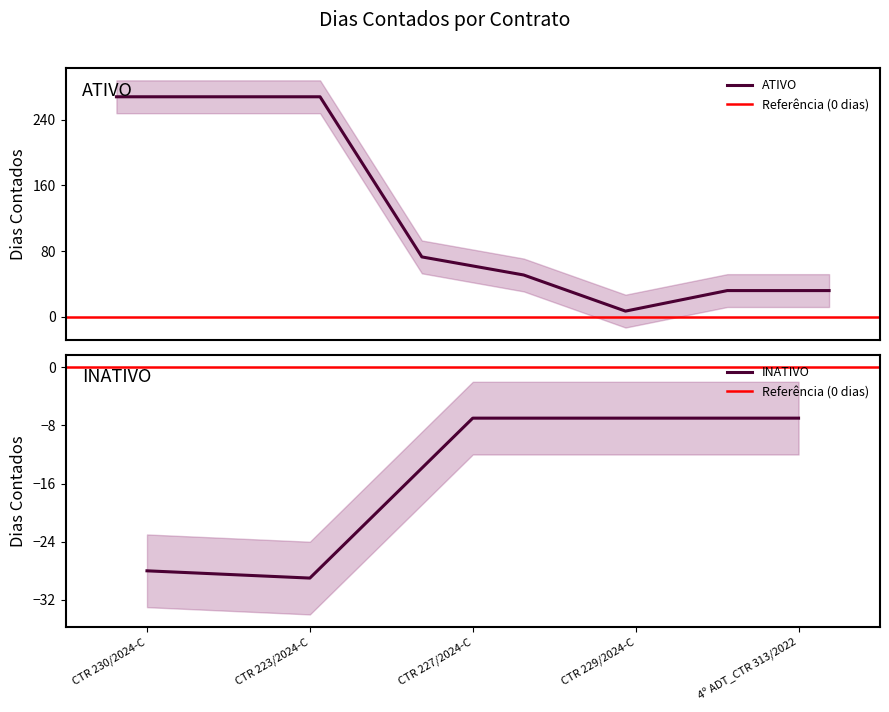

The value of INATIVO at CTR 230/2024-C is -40. True or false?

False